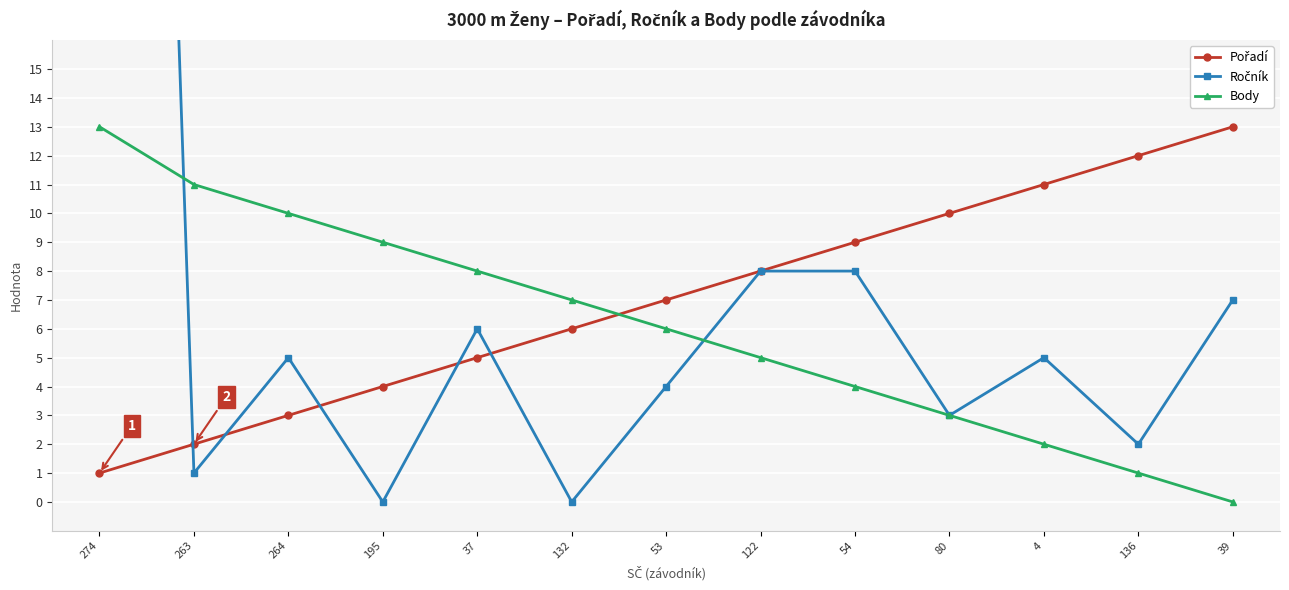

The value of Body at 136 is 1. True or false?

False